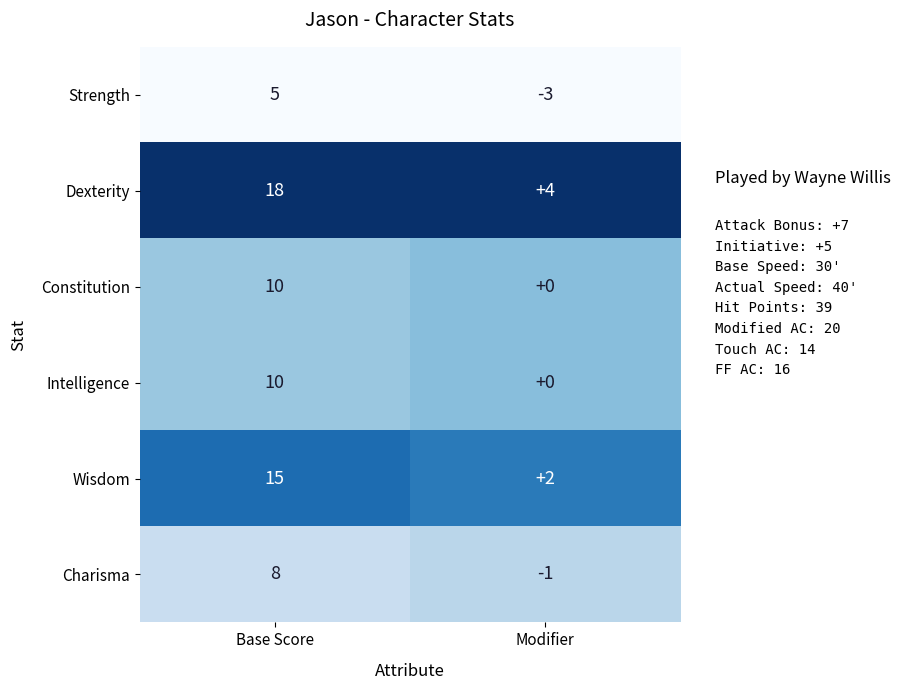

At which category is the sum across all series the highest?

Base Score